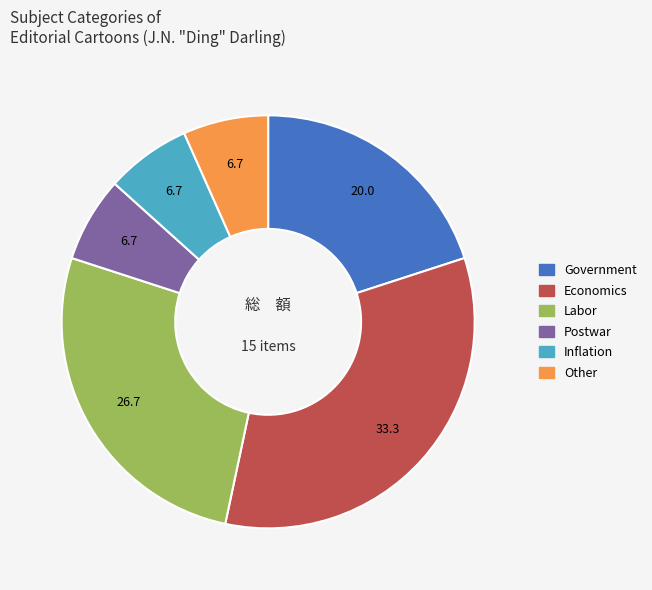

Between Economics and Government, which is larger?

Economics